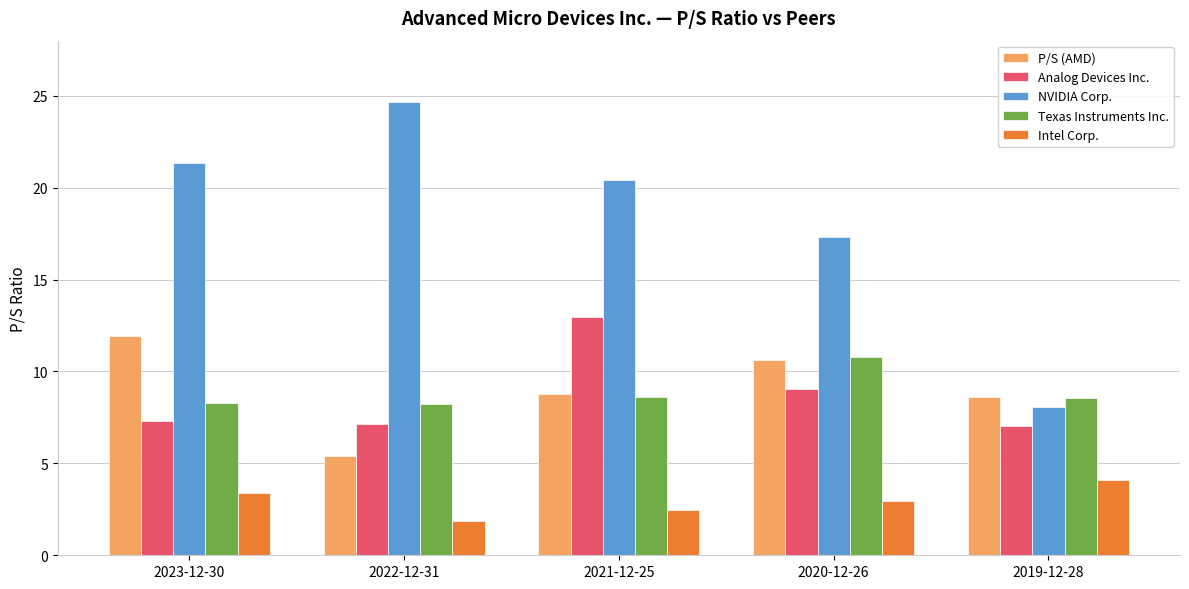

What is the label of the 5th bar from the left?

2019-12-28